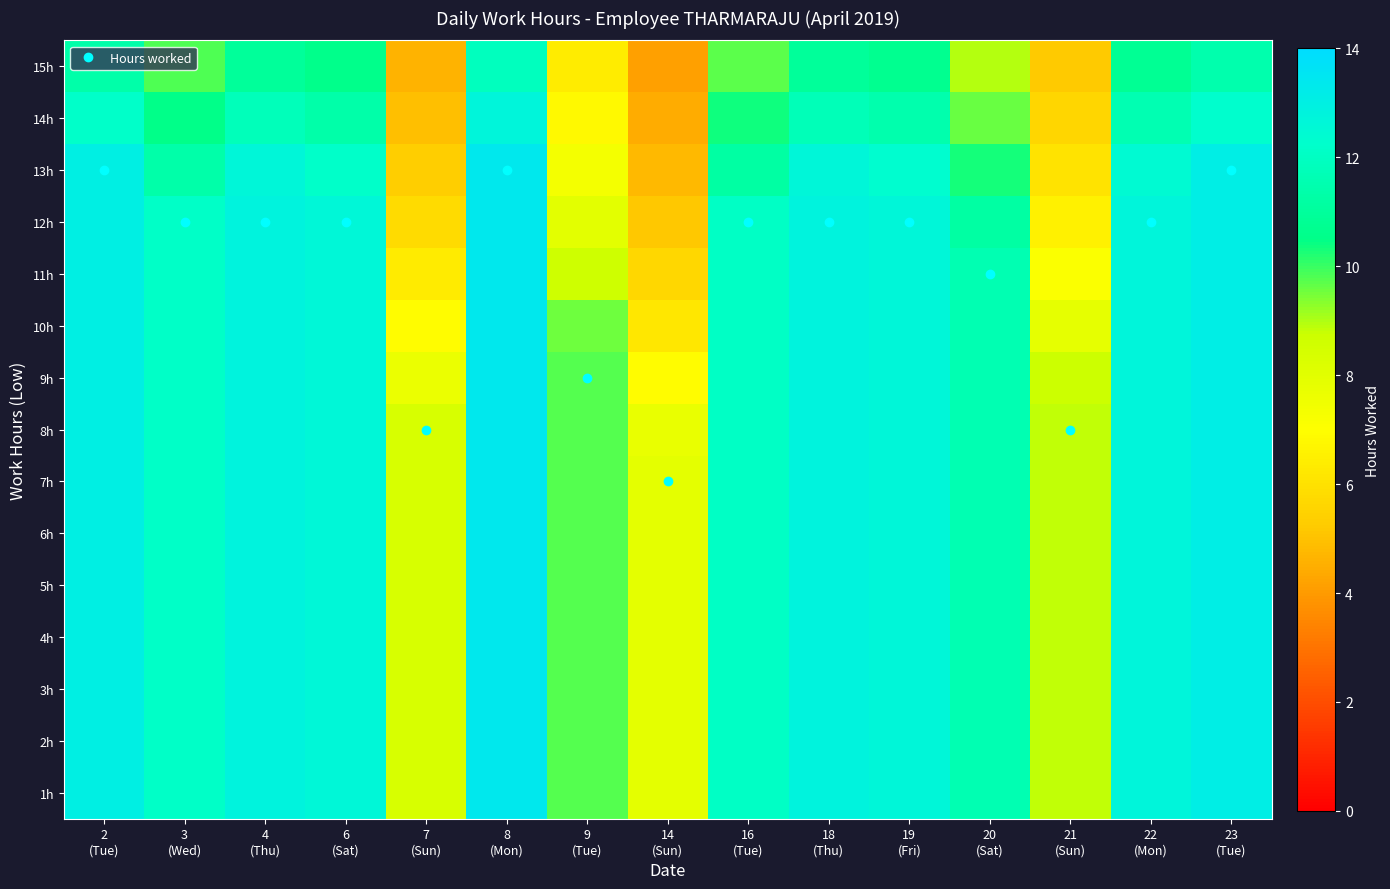

Reading left to right, extract all data points from this chart.

1h: 2
(Tue)=13.1	3
(Wed)=12.1	4
(Thu)=12.8	6
(Sat)=12.6	7
(Sun)=8.3	8
(Mon)=13.3	9
(Tue)=9.8	14
(Sun)=7.9	16
(Tue)=12.1	18
(Thu)=12.8	19
(Fri)=12.7	20
(Sat)=11.6	21
(Sun)=8.8	22
(Mon)=12.7	23
(Tue)=13.1
2h: 2
(Tue)=13.1	3
(Wed)=12.1	4
(Thu)=12.8	6
(Sat)=12.6	7
(Sun)=8.3	8
(Mon)=13.3	9
(Tue)=9.8	14
(Sun)=7.9	16
(Tue)=12.1	18
(Thu)=12.8	19
(Fri)=12.7	20
(Sat)=11.6	21
(Sun)=8.8	22
(Mon)=12.7	23
(Tue)=13.1
3h: 2
(Tue)=13.1	3
(Wed)=12.1	4
(Thu)=12.8	6
(Sat)=12.6	7
(Sun)=8.3	8
(Mon)=13.3	9
(Tue)=9.8	14
(Sun)=7.9	16
(Tue)=12.1	18
(Thu)=12.8	19
(Fri)=12.7	20
(Sat)=11.6	21
(Sun)=8.8	22
(Mon)=12.7	23
(Tue)=13.1
4h: 2
(Tue)=13.1	3
(Wed)=12.1	4
(Thu)=12.8	6
(Sat)=12.6	7
(Sun)=8.3	8
(Mon)=13.3	9
(Tue)=9.8	14
(Sun)=7.9	16
(Tue)=12.1	18
(Thu)=12.8	19
(Fri)=12.7	20
(Sat)=11.6	21
(Sun)=8.8	22
(Mon)=12.7	23
(Tue)=13.1
5h: 2
(Tue)=13.1	3
(Wed)=12.1	4
(Thu)=12.8	6
(Sat)=12.6	7
(Sun)=8.3	8
(Mon)=13.3	9
(Tue)=9.8	14
(Sun)=7.9	16
(Tue)=12.1	18
(Thu)=12.8	19
(Fri)=12.7	20
(Sat)=11.6	21
(Sun)=8.8	22
(Mon)=12.7	23
(Tue)=13.1
6h: 2
(Tue)=13.1	3
(Wed)=12.1	4
(Thu)=12.8	6
(Sat)=12.6	7
(Sun)=8.3	8
(Mon)=13.3	9
(Tue)=9.8	14
(Sun)=7.9	16
(Tue)=12.1	18
(Thu)=12.8	19
(Fri)=12.7	20
(Sat)=11.6	21
(Sun)=8.8	22
(Mon)=12.7	23
(Tue)=13.1
7h: 2
(Tue)=13.1	3
(Wed)=12.1	4
(Thu)=12.8	6
(Sat)=12.6	7
(Sun)=8.3	8
(Mon)=13.3	9
(Tue)=9.8	14
(Sun)=7.9	16
(Tue)=12.1	18
(Thu)=12.8	19
(Fri)=12.7	20
(Sat)=11.6	21
(Sun)=8.8	22
(Mon)=12.7	23
(Tue)=13.1
8h: 2
(Tue)=13.1	3
(Wed)=12.1	4
(Thu)=12.8	6
(Sat)=12.6	7
(Sun)=8.3	8
(Mon)=13.3	9
(Tue)=9.8	14
(Sun)=7.8	16
(Tue)=12.1	18
(Thu)=12.8	19
(Fri)=12.7	20
(Sat)=11.6	21
(Sun)=8.8	22
(Mon)=12.7	23
(Tue)=13.1
9h: 2
(Tue)=13.1	3
(Wed)=12.1	4
(Thu)=12.8	6
(Sat)=12.6	7
(Sun)=7.7	8
(Mon)=13.3	9
(Tue)=9.8	14
(Sun)=6.9	16
(Tue)=12.1	18
(Thu)=12.8	19
(Fri)=12.7	20
(Sat)=11.6	21
(Sun)=8.7	22
(Mon)=12.7	23
(Tue)=13.1
10h: 2
(Tue)=13.1	3
(Wed)=12.1	4
(Thu)=12.8	6
(Sat)=12.6	7
(Sun)=6.9	8
(Mon)=13.3	9
(Tue)=9.5	14
(Sun)=6.2	16
(Tue)=12.1	18
(Thu)=12.8	19
(Fri)=12.7	20
(Sat)=11.6	21
(Sun)=7.8	22
(Mon)=12.7	23
(Tue)=13.1
11h: 2
(Tue)=13.1	3
(Wed)=12.1	4
(Thu)=12.8	6
(Sat)=12.6	7
(Sun)=6.3	8
(Mon)=13.3	9
(Tue)=8.7	14
(Sun)=5.6	16
(Tue)=12.1	18
(Thu)=12.8	19
(Fri)=12.7	20
(Sat)=11.6	21
(Sun)=7.1	22
(Mon)=12.7	23
(Tue)=13.1
12h: 2
(Tue)=13.1	3
(Wed)=12.1	4
(Thu)=12.8	6
(Sat)=12.6	7
(Sun)=5.8	8
(Mon)=13.3	9
(Tue)=8.0	14
(Sun)=5.2	16
(Tue)=12.1	18
(Thu)=12.8	19
(Fri)=12.7	20
(Sat)=11.2	21
(Sun)=6.5	22
(Mon)=12.7	23
(Tue)=13.1
13h: 2
(Tue)=13.1	3
(Wed)=11.3	4
(Thu)=12.7	6
(Sat)=12.2	7
(Sun)=5.3	8
(Mon)=13.3	9
(Tue)=7.3	14
(Sun)=4.8	16
(Tue)=11.2	18
(Thu)=12.6	19
(Fri)=12.3	20
(Sat)=10.3	21
(Sun)=6.0	22
(Mon)=12.4	23
(Tue)=13.1
14h: 2
(Tue)=12.2	3
(Wed)=10.5	4
(Thu)=11.8	6
(Sat)=11.3	7
(Sun)=4.9	8
(Mon)=12.7	9
(Tue)=6.8	14
(Sun)=4.4	16
(Tue)=10.4	18
(Thu)=11.7	19
(Fri)=11.4	20
(Sat)=9.6	21
(Sun)=5.6	22
(Mon)=11.6	23
(Tue)=12.3
15h: 2
(Tue)=11.4	3
(Wed)=9.8	4
(Thu)=11.0	6
(Sat)=10.6	7
(Sun)=4.6	8
(Mon)=11.9	9
(Tue)=6.4	14
(Sun)=4.1	16
(Tue)=9.7	18
(Thu)=11.0	19
(Fri)=10.7	20
(Sat)=8.9	21
(Sun)=5.2	22
(Mon)=10.8	23
(Tue)=11.4